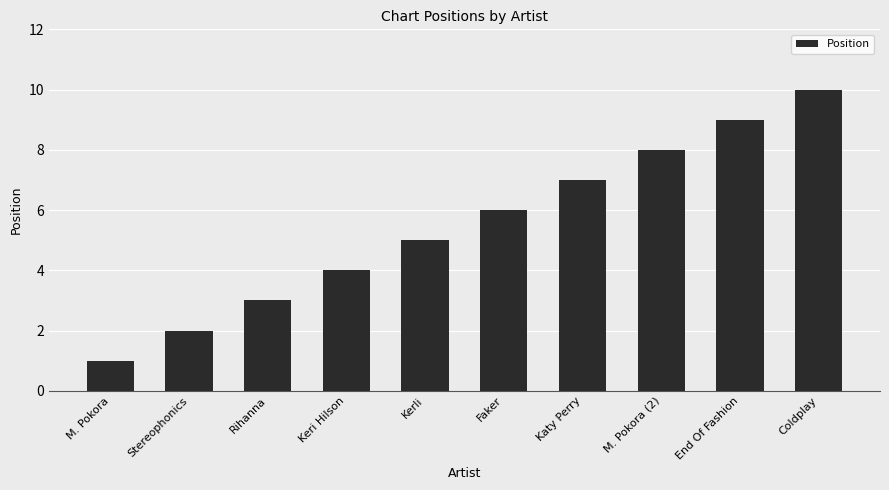

What is the average value?

6